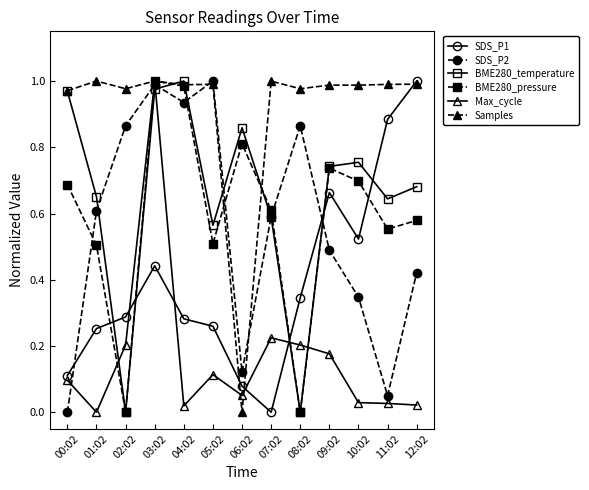

The BME280_temperature series shows 1.4 at 06:02. True or false?

False